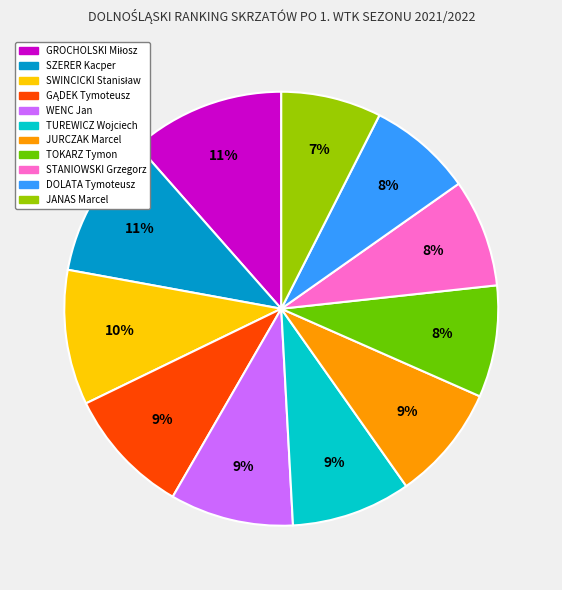

How many segments does this pie chart have?

11